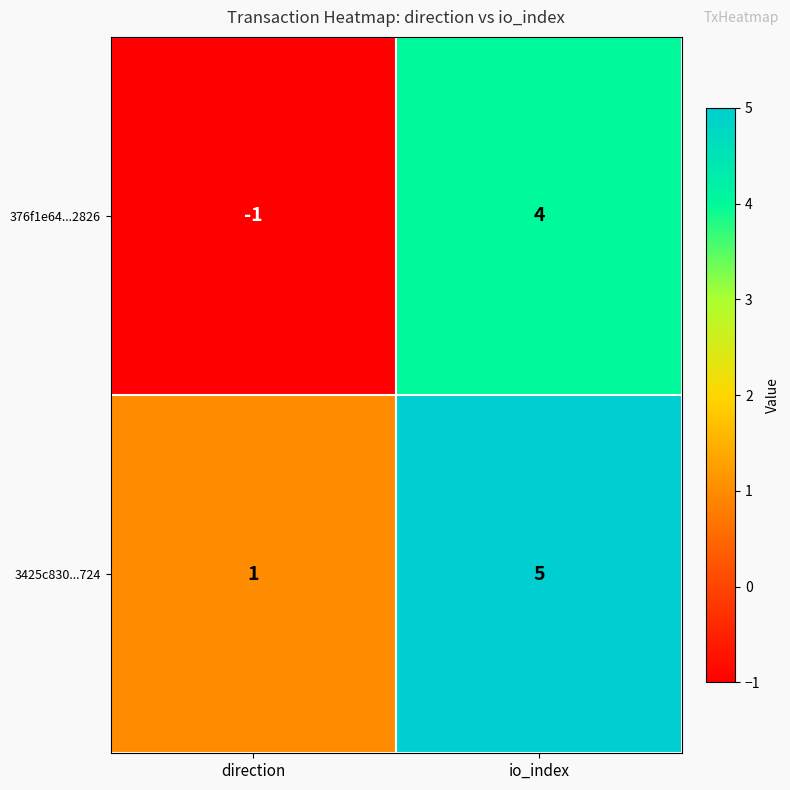

True or false: 3425c830...724 has a value of 5 at io_index.

True